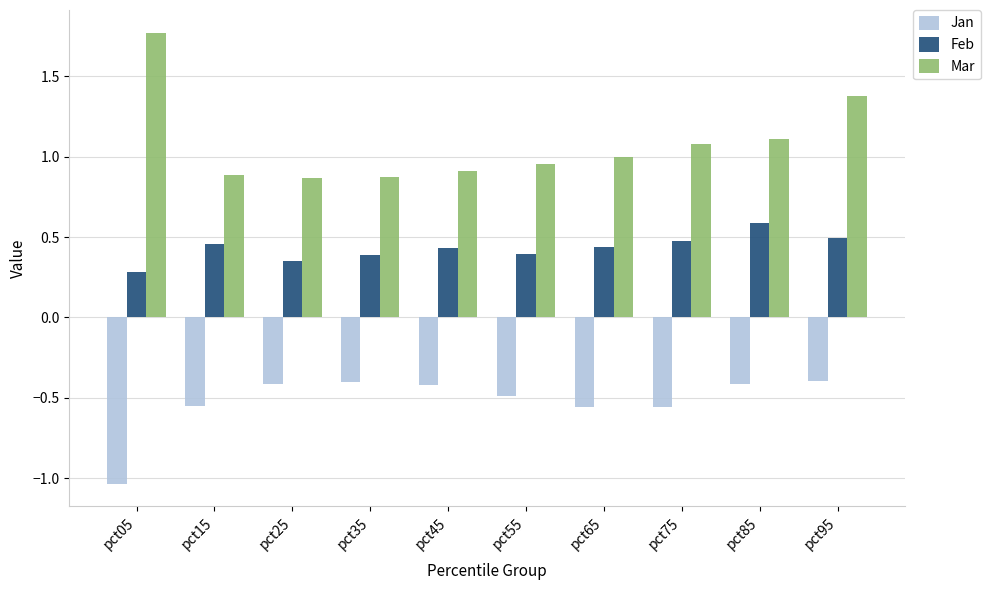

What is the spread (max minus min) of values at pct05?

2.8